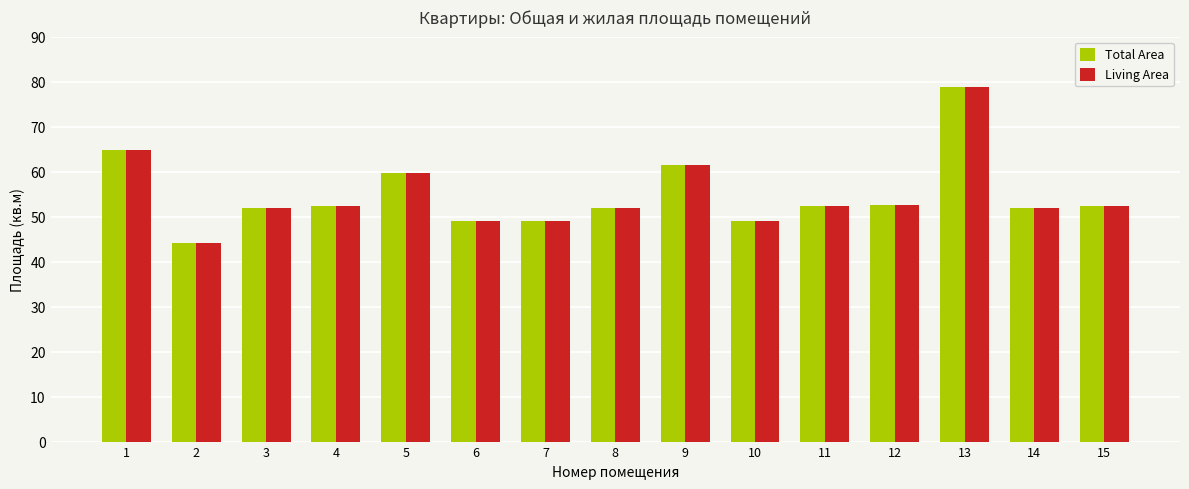

Which category has the lowest value in the Total Area series?

2